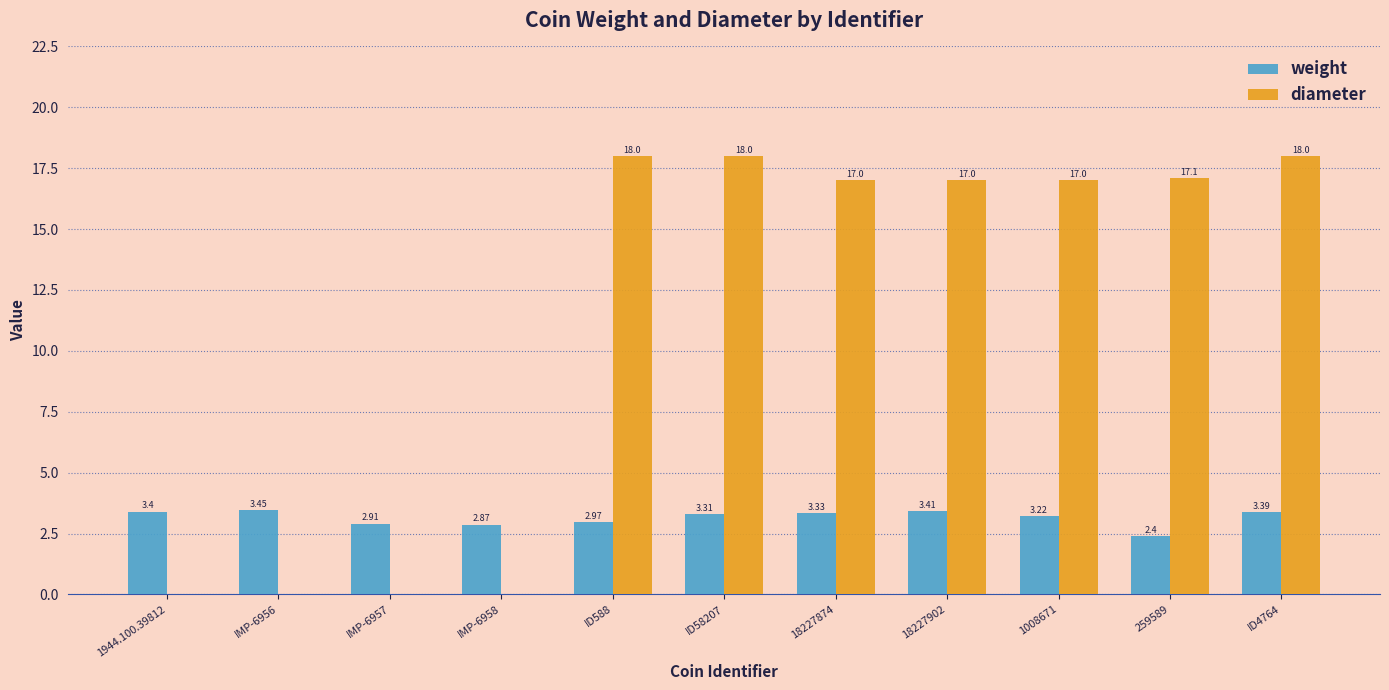

Which series has the largest total across all categories?

diameter